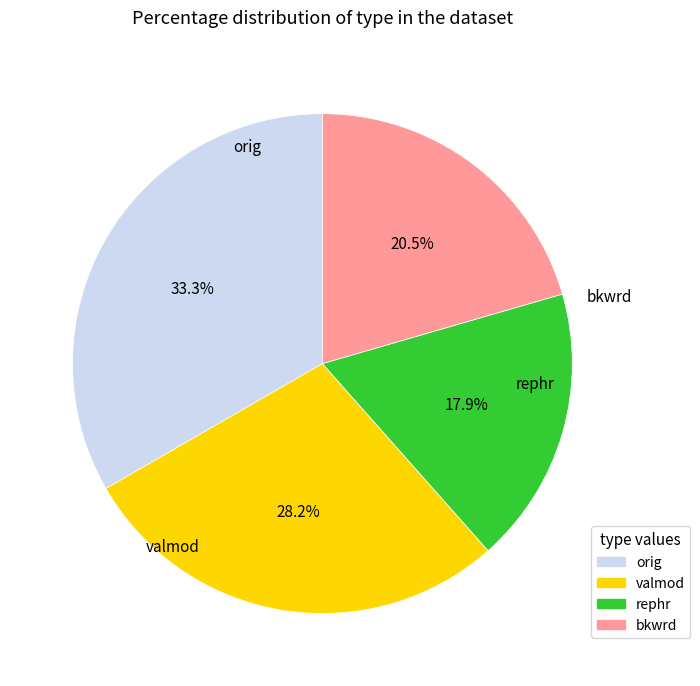

What is the smallest slice in the pie chart?

rephr